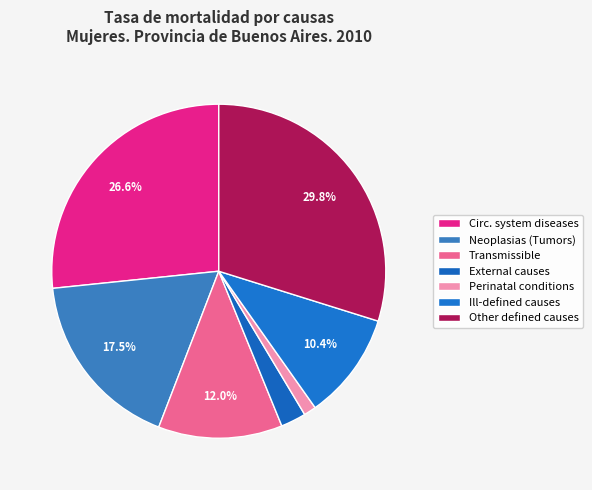

Rank the categories by value from highest to lowest.

Otras causas definidas, Enfermedades del sistema circulatorio, Neoplasias (Tumores), Transmisibles, Mal definidas, Causas externas, Ciertas afecciones del periodo perinatal